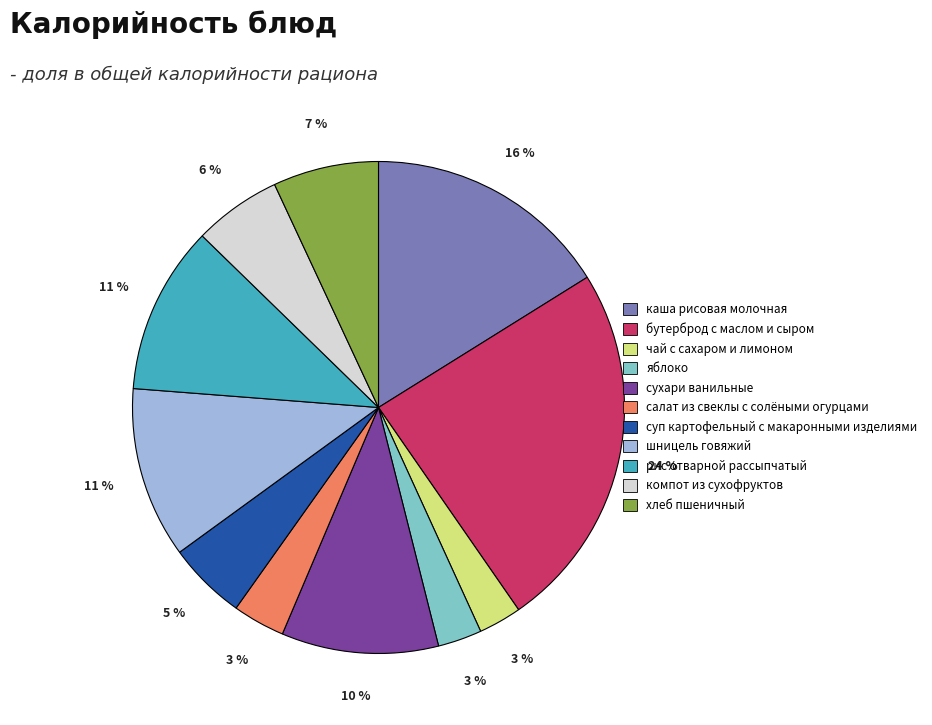

Approximately how many times larger is the value at суп картофельный с макаронными изделиями compared to бутерброд с маслом и сыром?

0.2